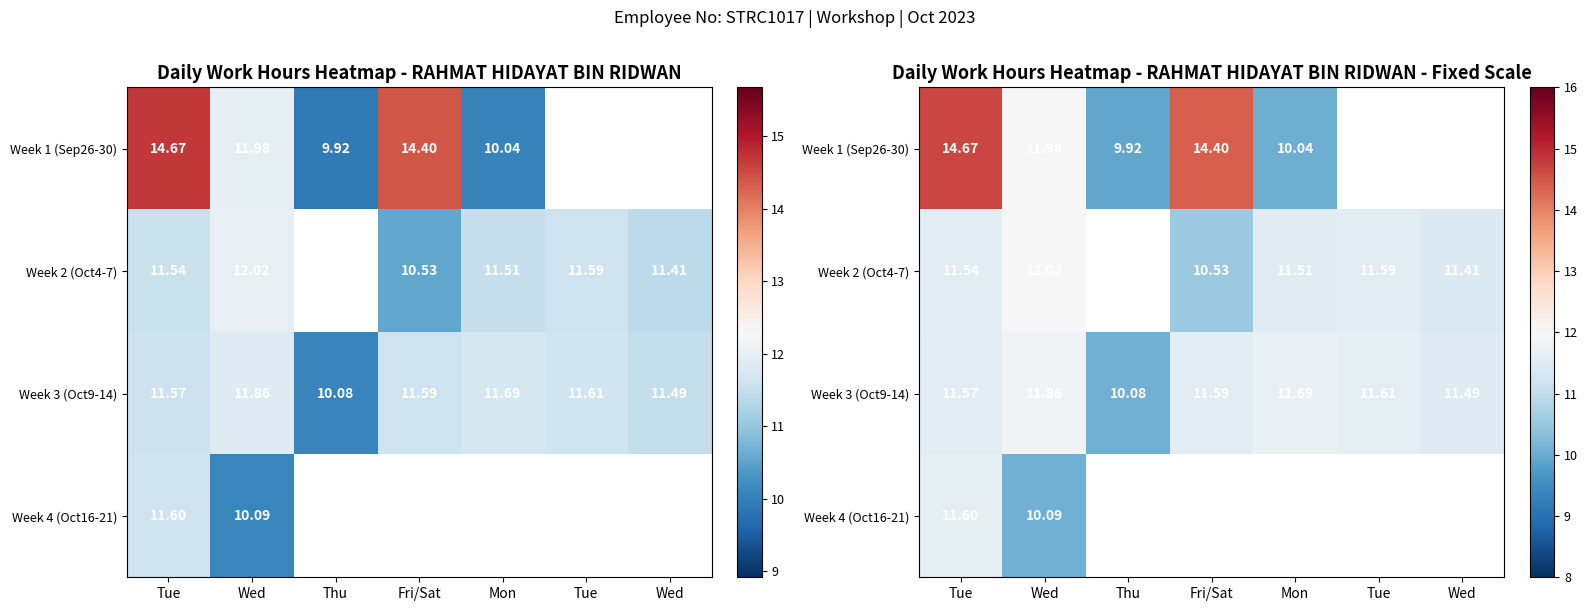

What is the difference between the maximum and second lowest values in the Week 3 (Oct9-14) series?

0.4